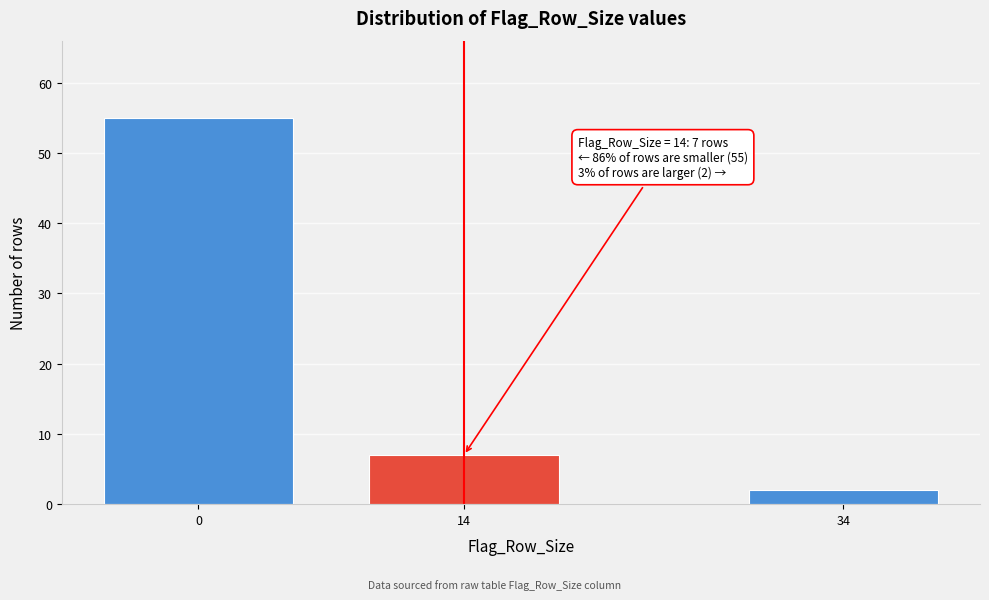

Reading left to right, extract all data points from this chart.

55	7	2